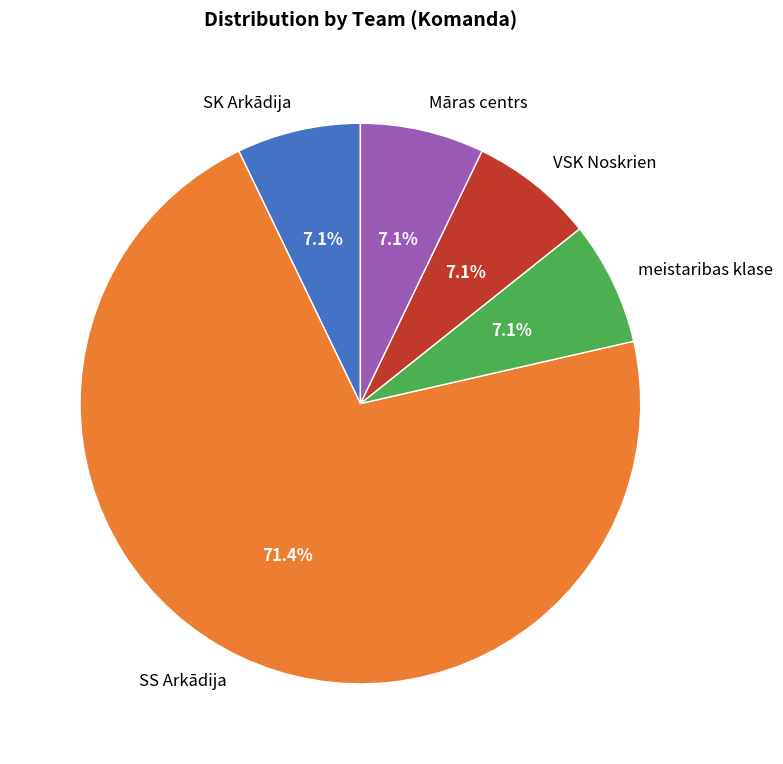

Between SK Arkādija and SS Arkādija, which is larger?

SS Arkādija